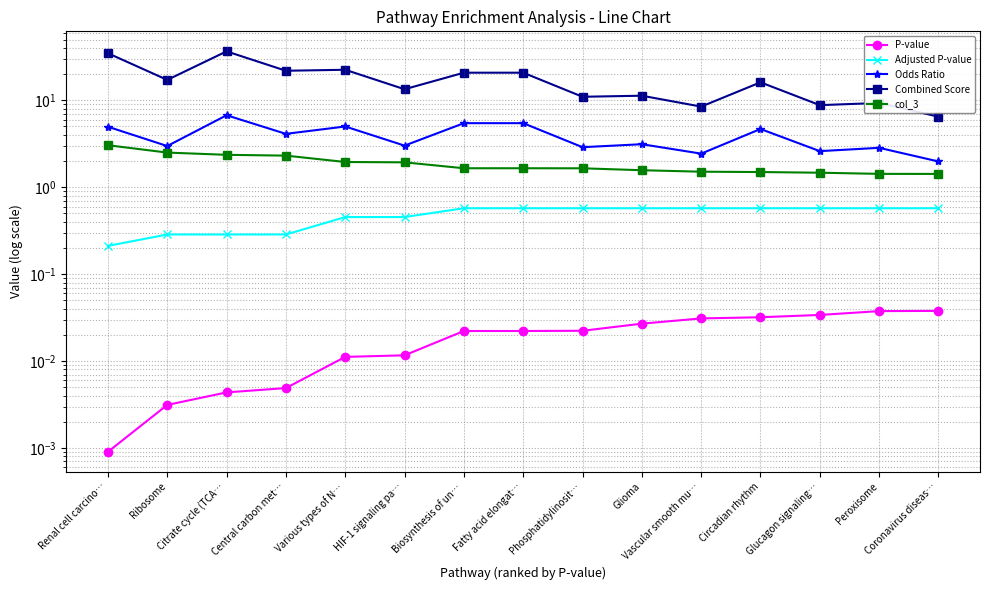

What is the sum of the Combined Score values at Fatty acid elongat… and HIF-1 signaling pa…?

34.2